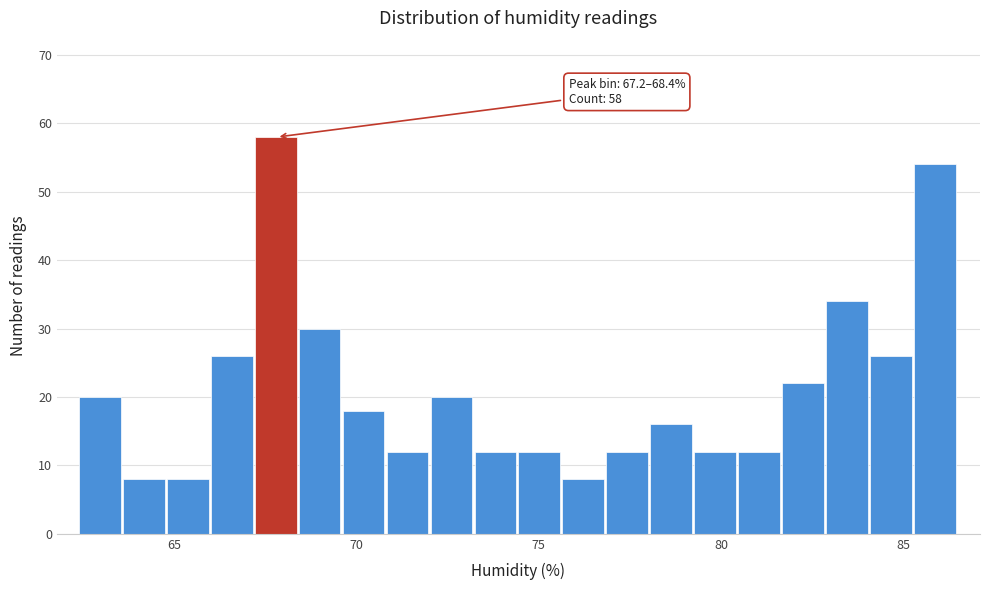

Around what value on the x-axis is the tallest bar? Give the approximate position of its centre, as read against the axis.

68.0